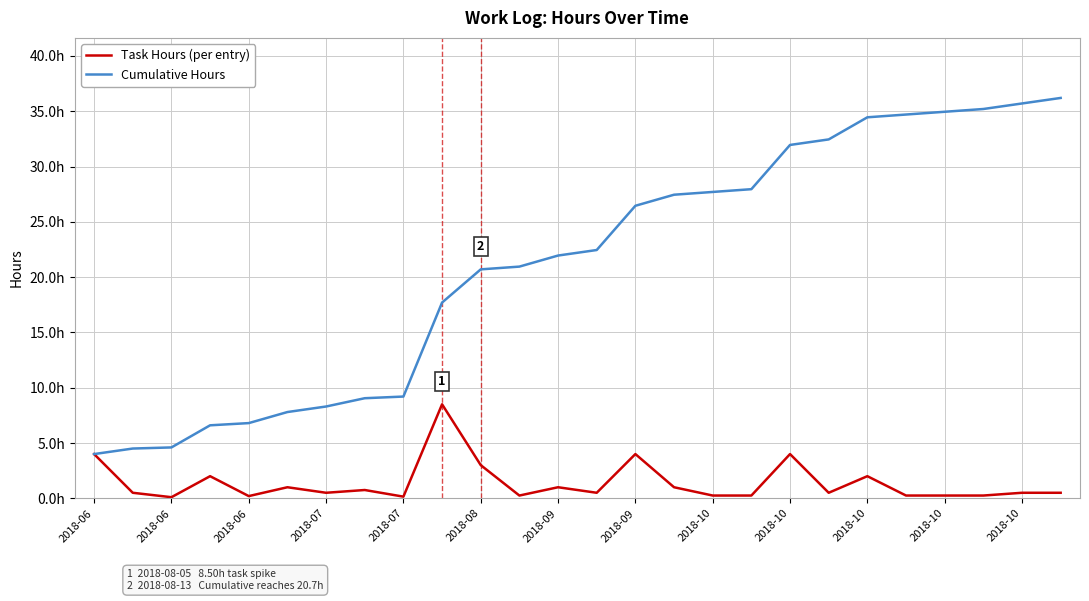

What is the label of the 3rd point from the left?

2018-06